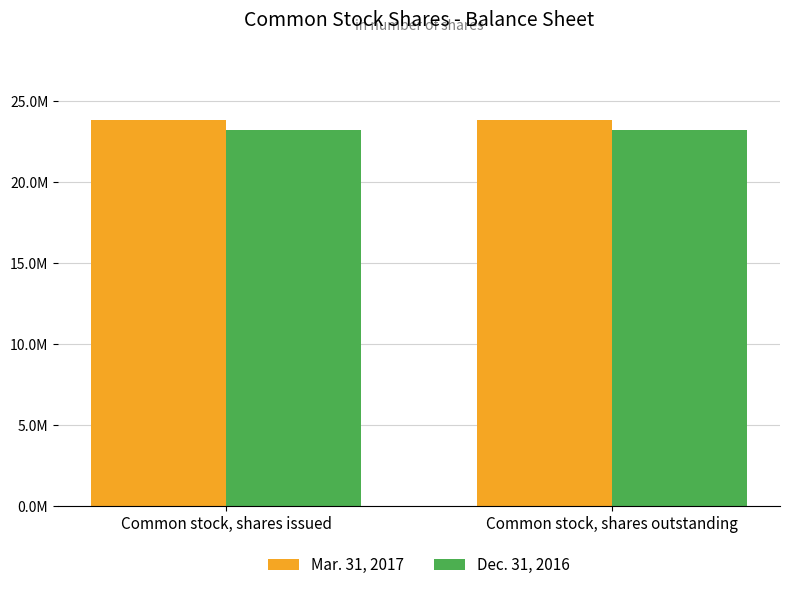

Which series has the largest total across all categories?

Mar. 31, 2017